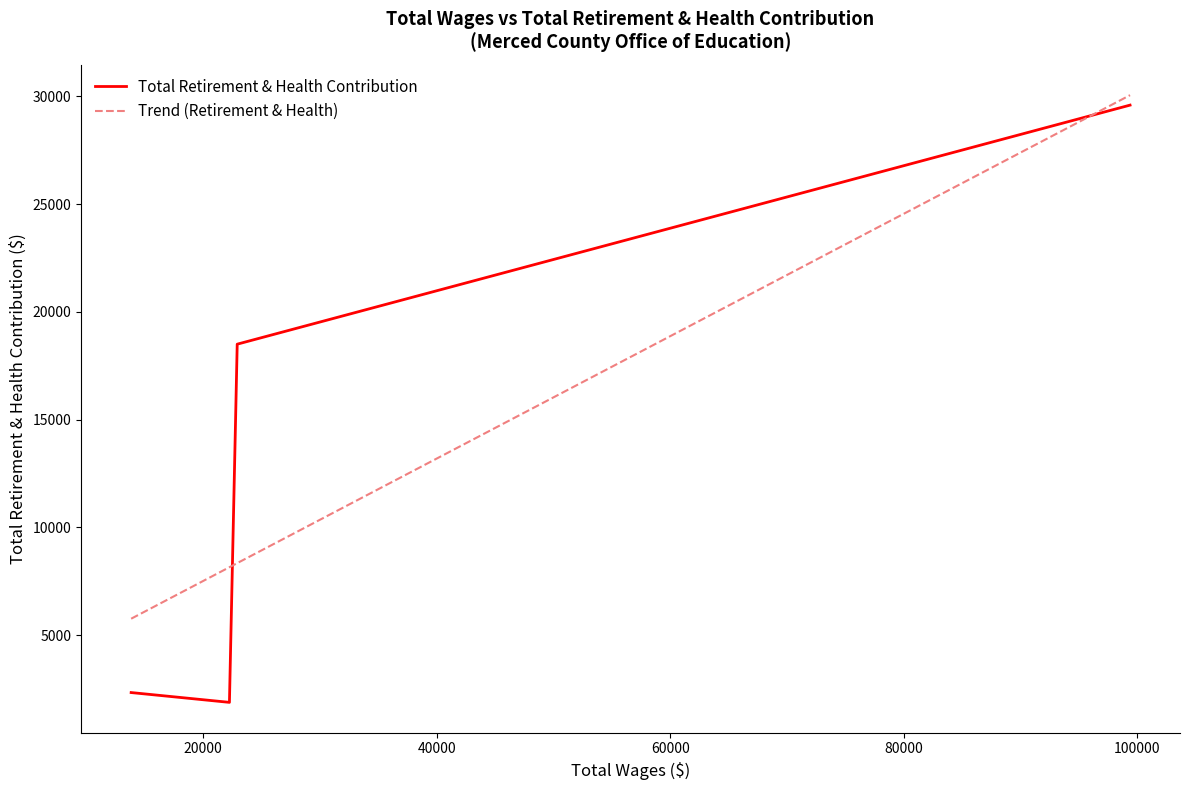

What is the minimum value shown in the chart?

1885